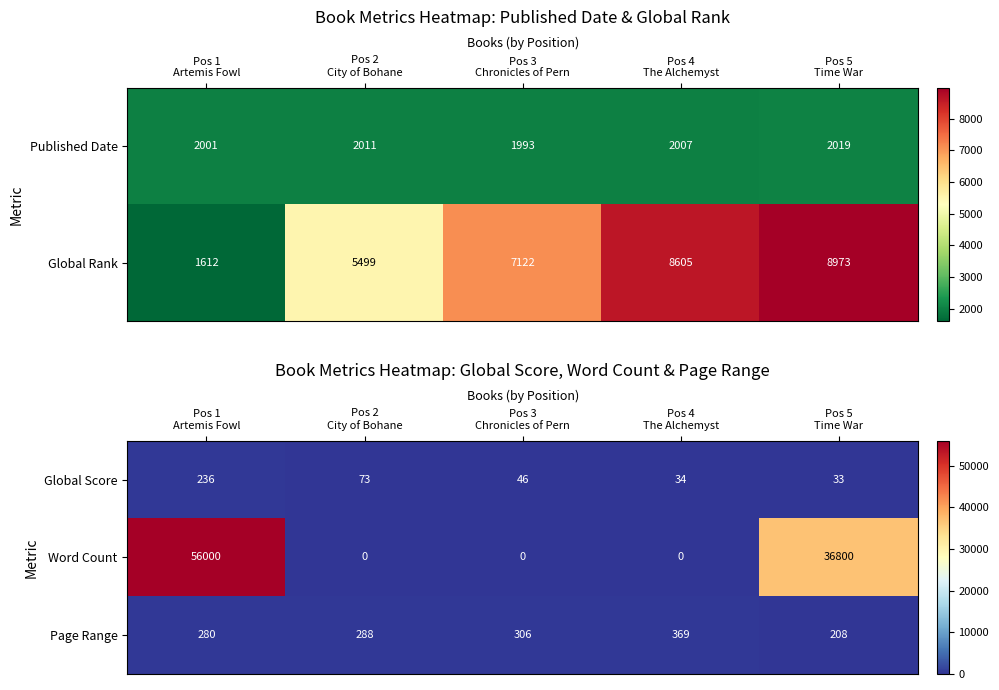

What is the difference between the second highest and minimum values in the Global Score series?

40